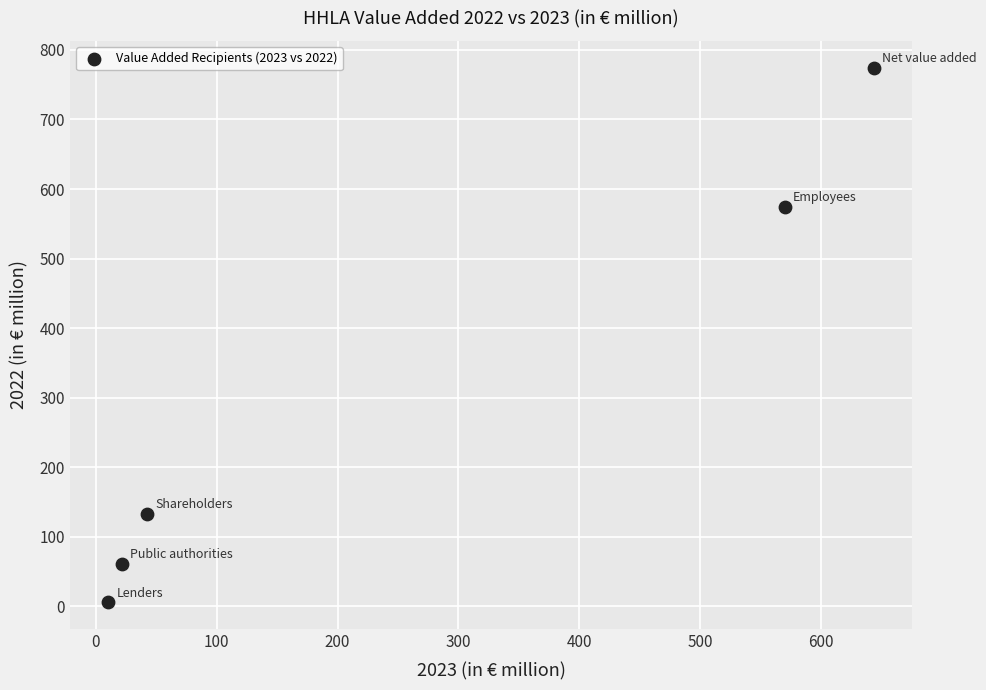

What Y value in the scatter plot is closest to 390?

574.6